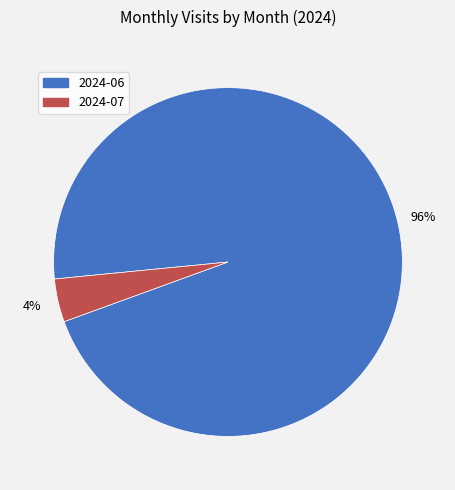

Rank the categories by value from highest to lowest.

2024-06, 2024-07